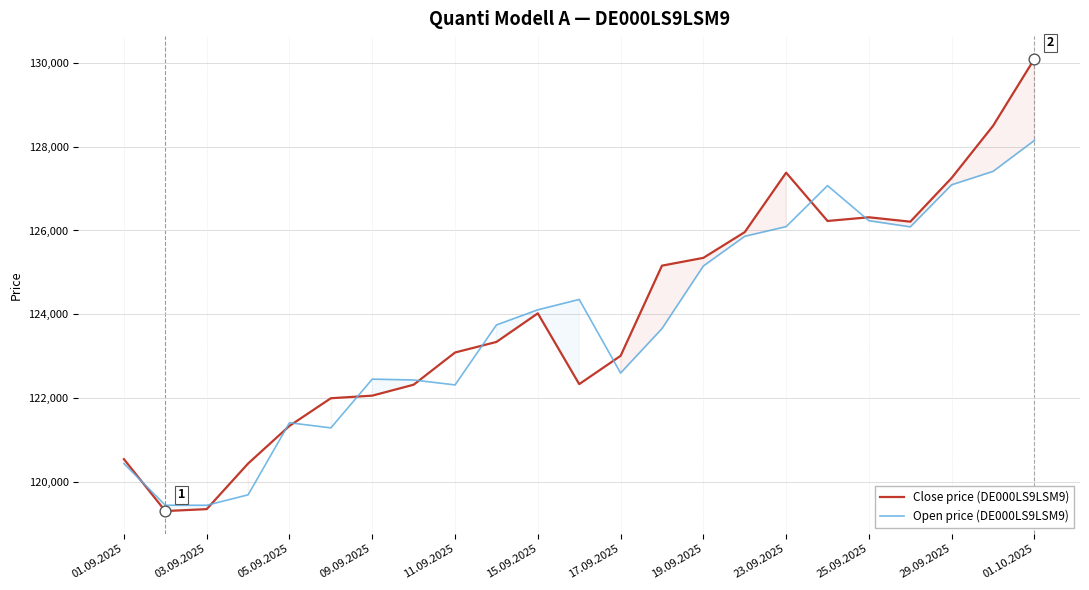

Which series reaches the maximum Y coordinate?

Close price (DE000LS9LSM9)